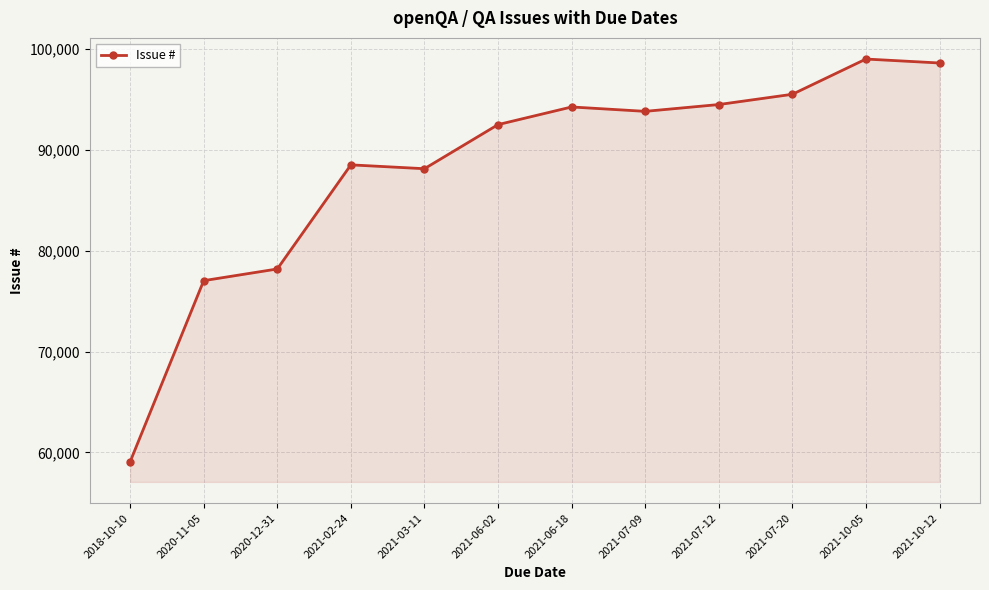

What value does the data have at 2018-10-10, to the nearest 100?

59100